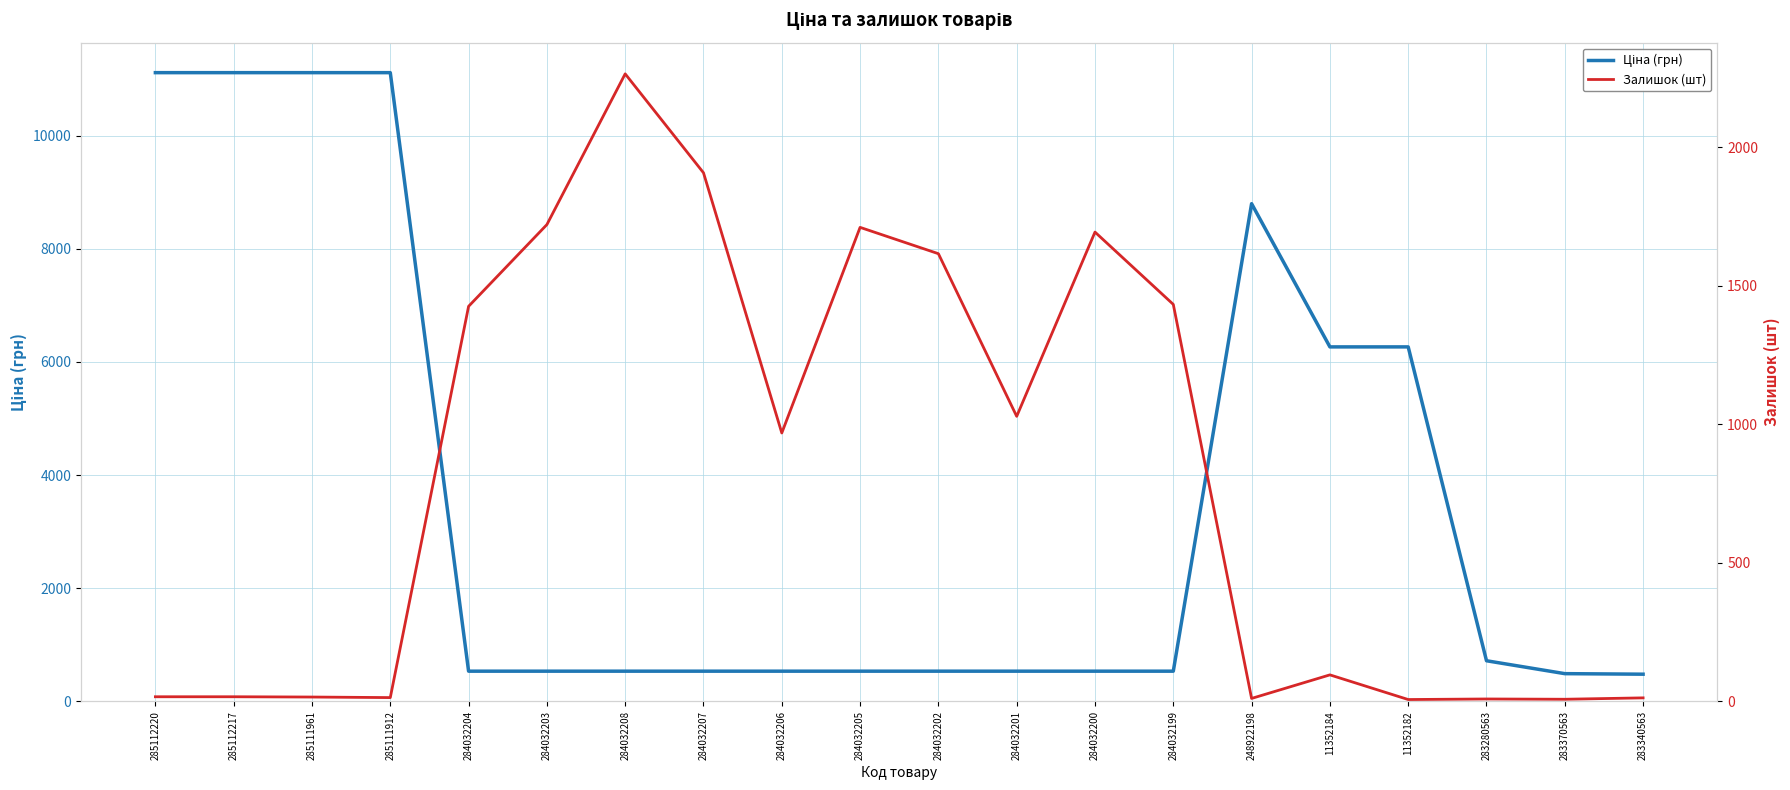

Read the Ціна (грн) value at 284032207.

535.4